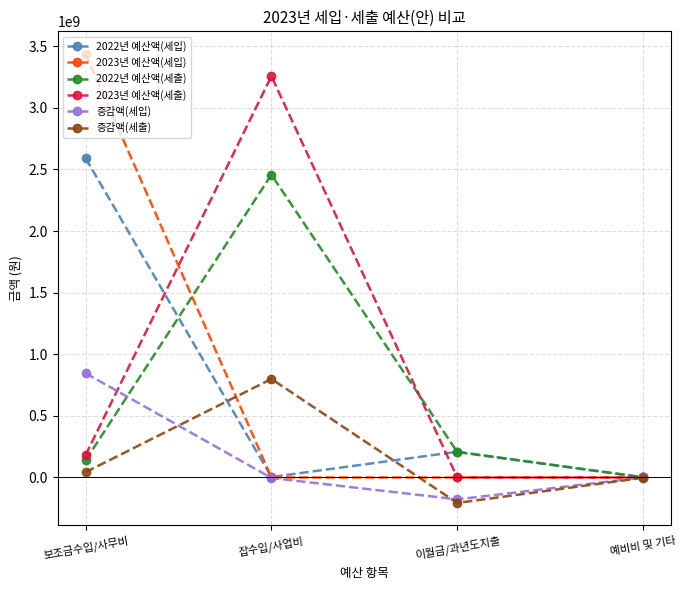

How many distinct data groups are displayed?

6